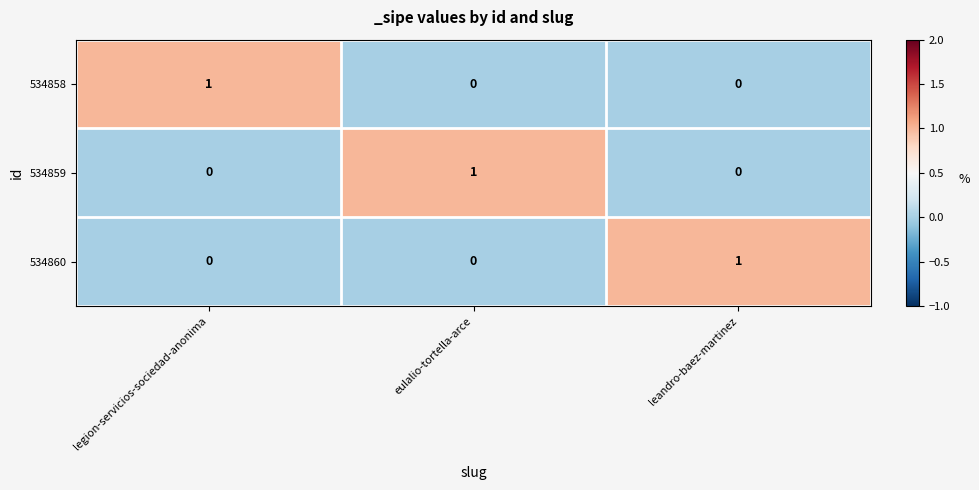

Reading right to left, what are all the values shown in this chart?

534858: leandro-baez-martinez=0	eulalio-tortella-arce=0	legion-servicios-sociedad-anonima=1
534859: leandro-baez-martinez=0	eulalio-tortella-arce=1	legion-servicios-sociedad-anonima=0
534860: leandro-baez-martinez=1	eulalio-tortella-arce=0	legion-servicios-sociedad-anonima=0